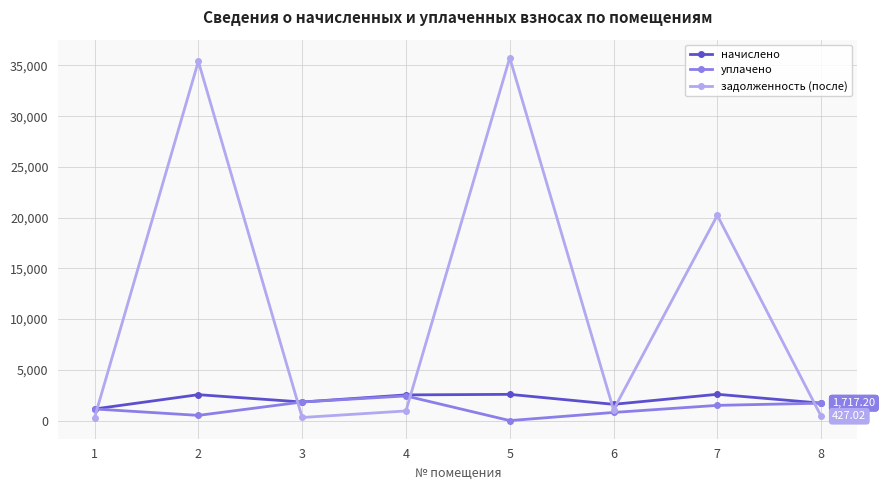

Which series has the largest total across all categories?

задолженность (после)